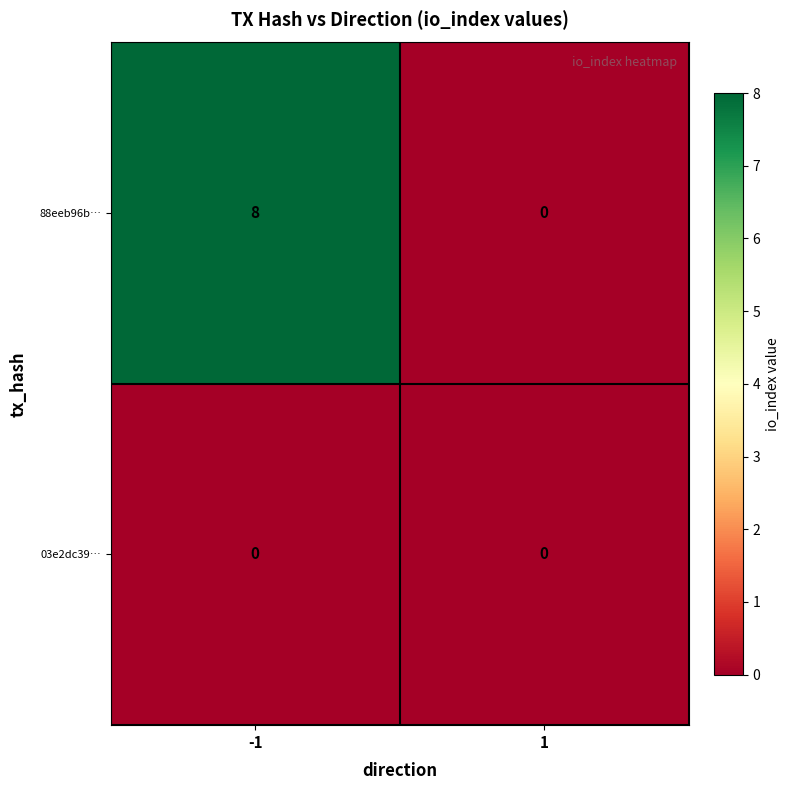

Count the number of data series in this chart.

2